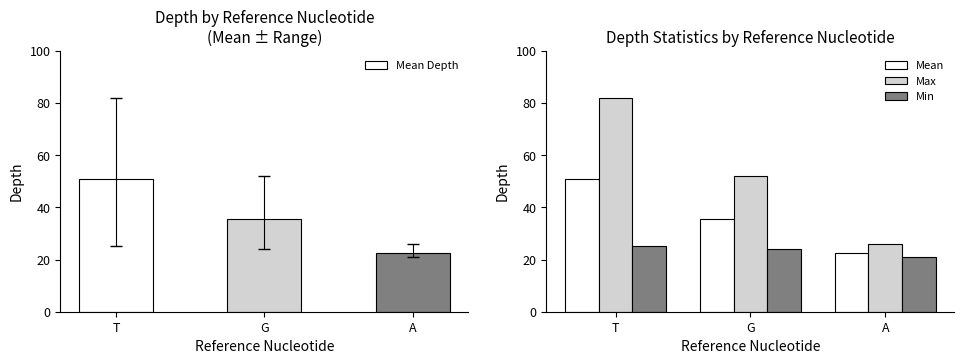

Reading left to right, extract all data points from this chart.

Mean Depth: 50.8	35.5	22.7
Mean: 50.8	35.5	22.7
Max: 82.0	52.0	26.0
Min: 25.0	24.0	21.0